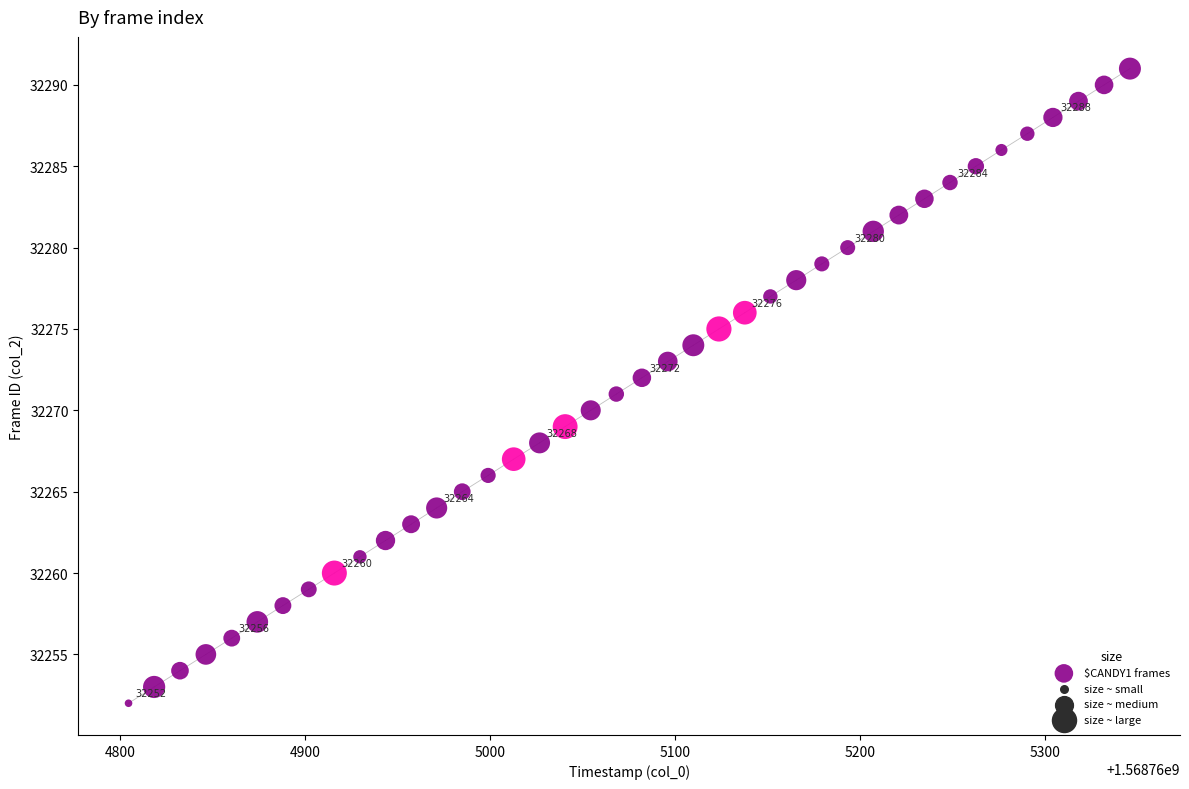

What is the range of Y values (max minus min)?

39